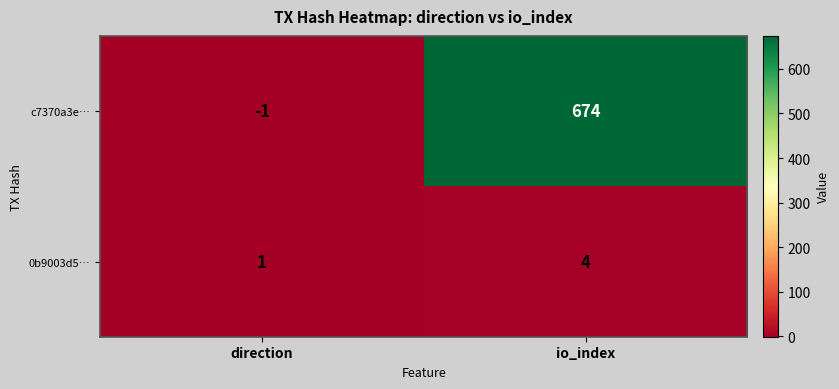

Reading right to left, extract all data points from this chart.

c7370a3e…: 674	-1
0b9003d5…: 4	1